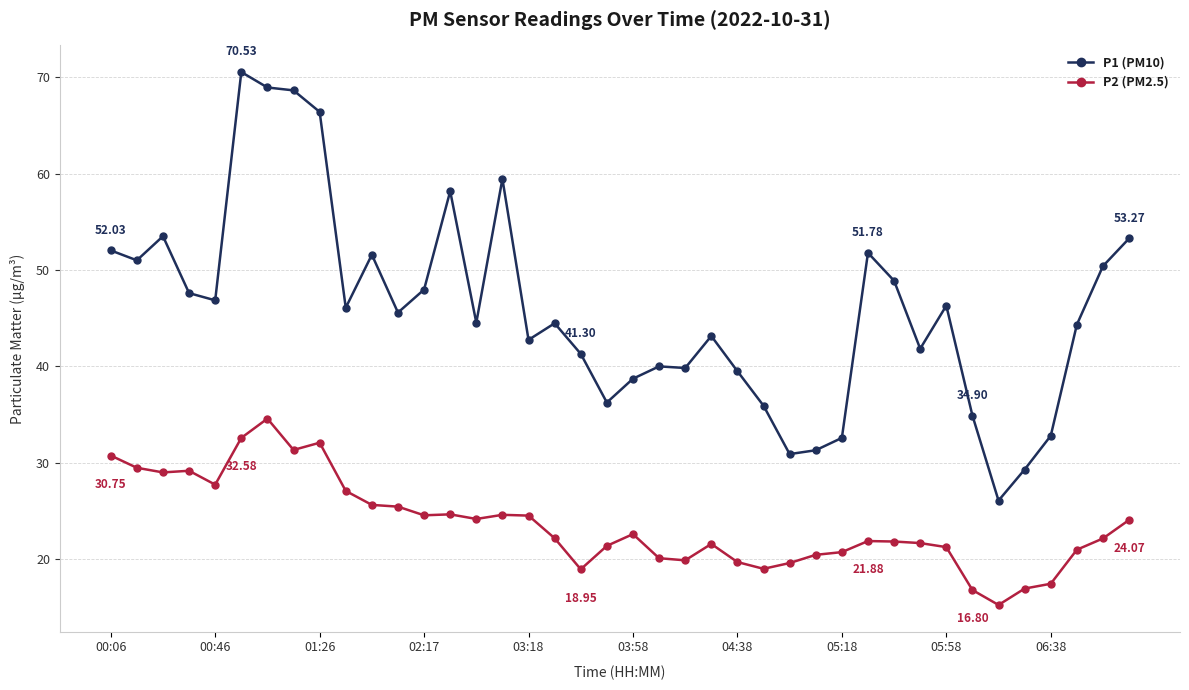

Count the number of categories in the chart.

40